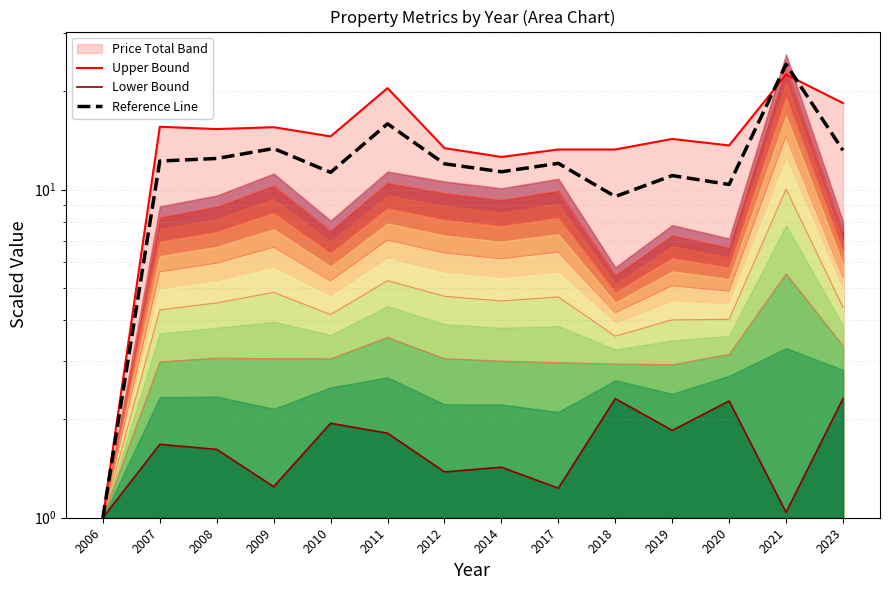

What is the spread (max minus min) of values at 2010?

12.6